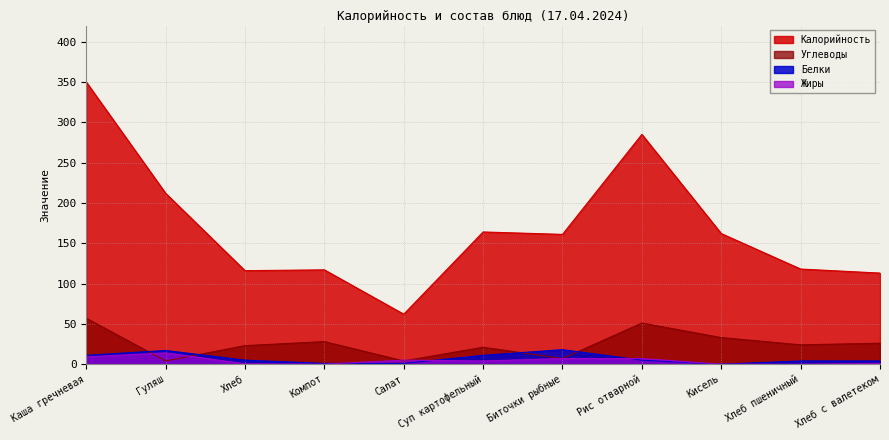

List the labels in order of Белки value, largest first.

Биточки рыбные, Гуляш, Каша гречневая, Суп картофельный, Хлеб, Рис отварной, Хлеб пшеничный, Хлеб с валетеком, Компот, Салат, Кисель